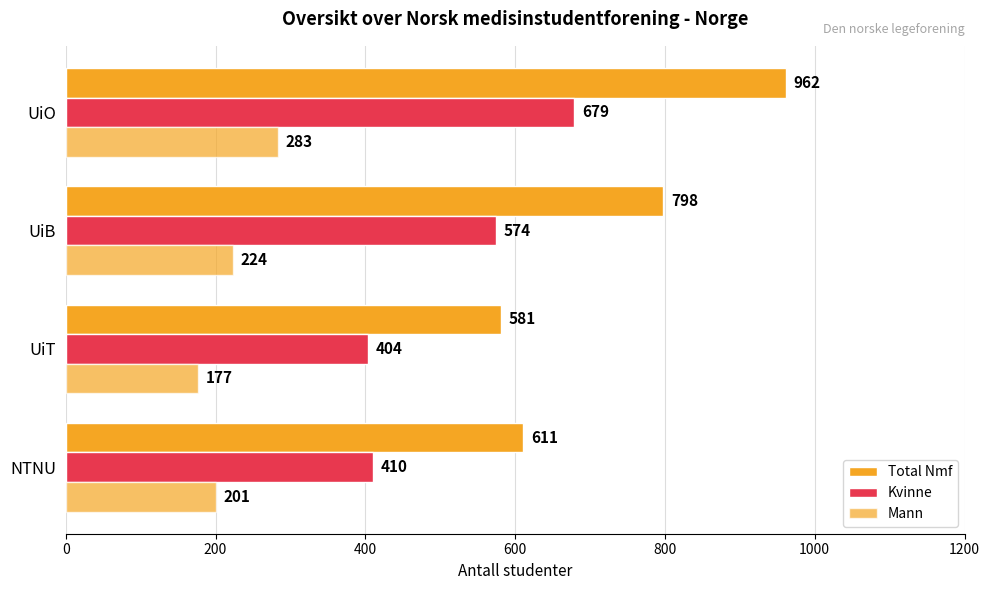

Count the number of categories in the chart.

4